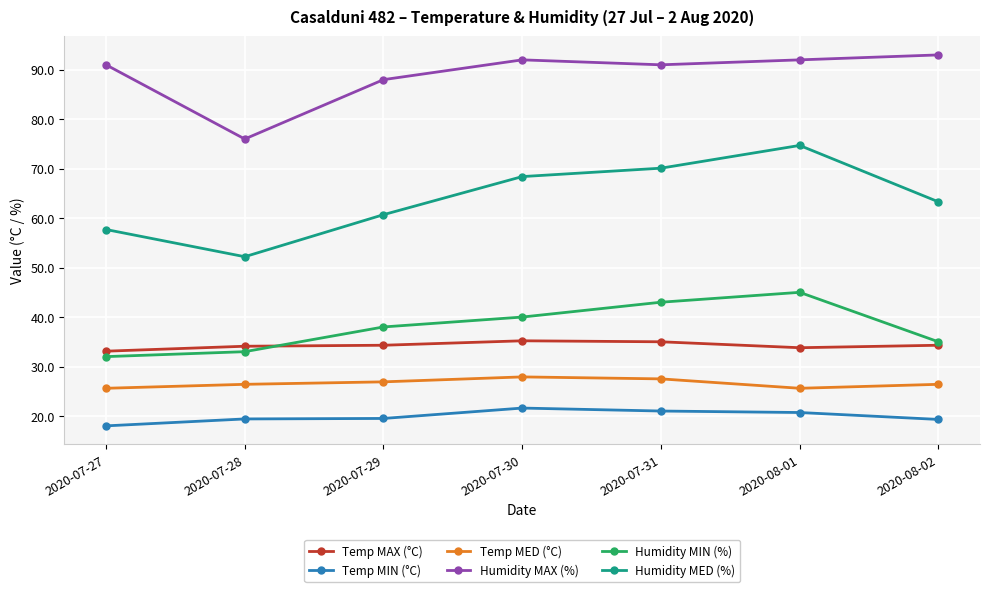

Rank the series at 2020-07-31 from lowest to highest value.

Temp MIN (°C), Temp MED (°C), Temp MAX (°C), Humidity MIN (%), Humidity MED (%), Humidity MAX (%)